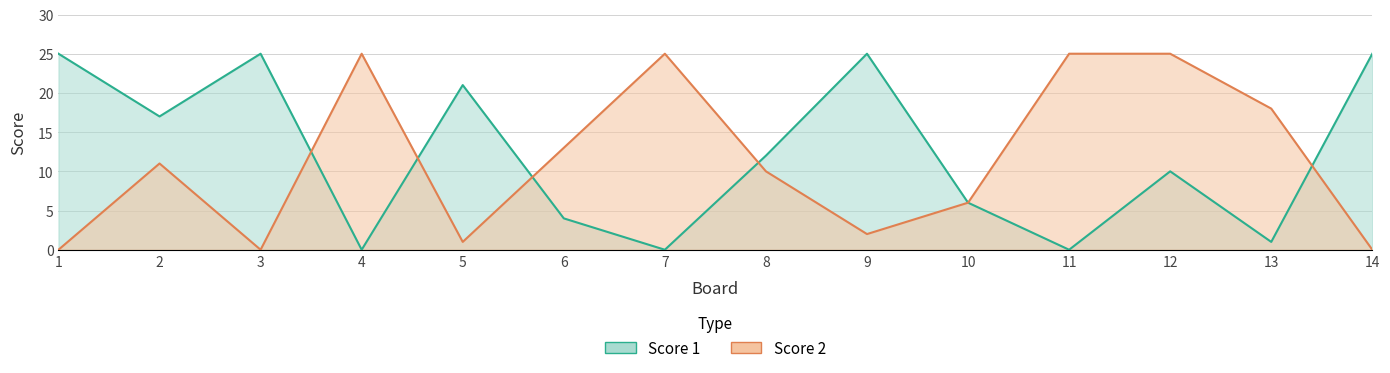

What is the maximum value for Score 2?

25